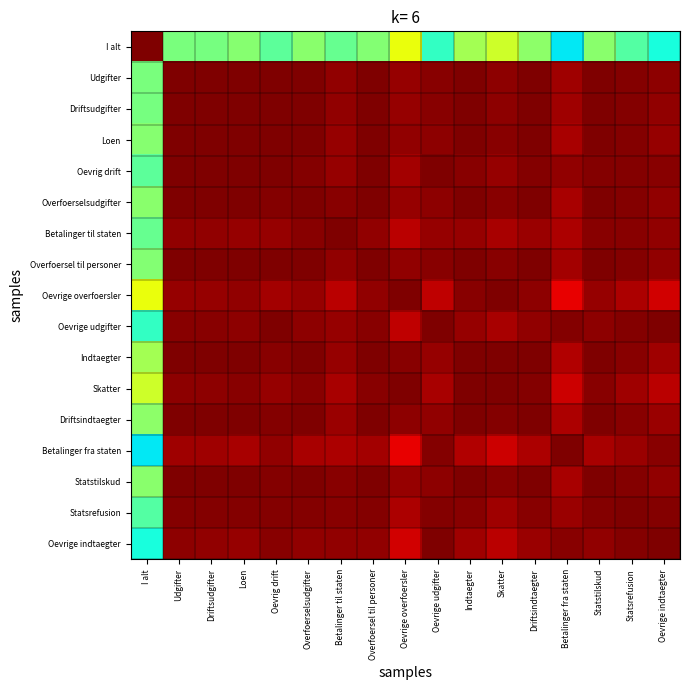

What is the maximum value shown in the chart?

1.0